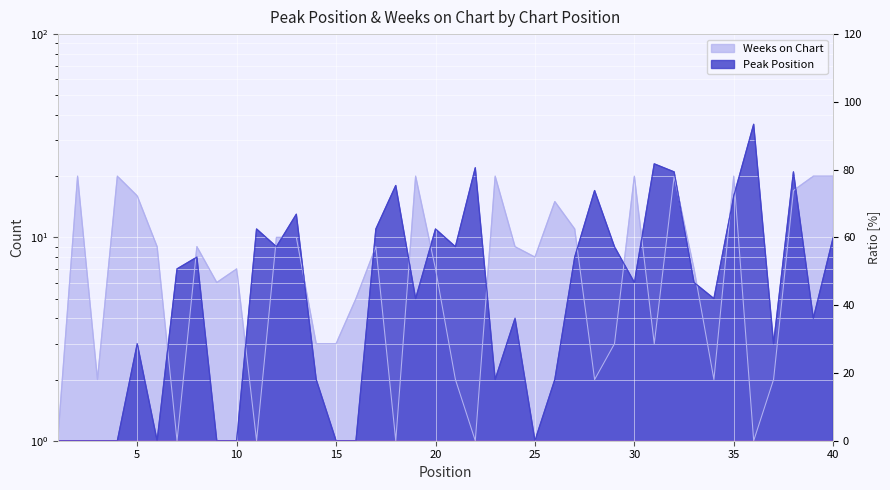

At how many categories does at least one series exceed 7?

29